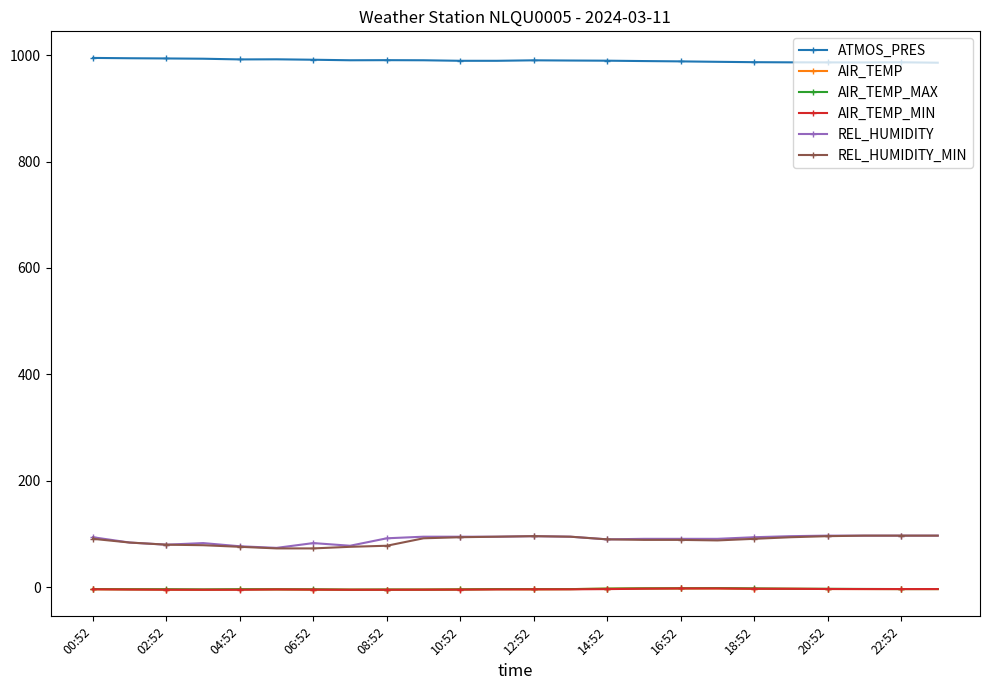

Does the chart display data point markers on the line(s)?

Yes